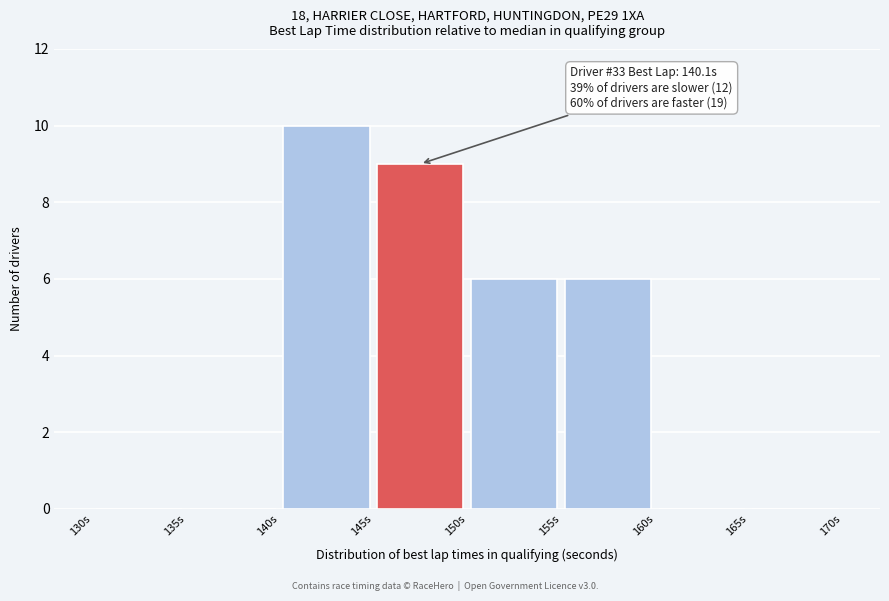

Which range on the x-axis has the tallest bar?

140 to 145